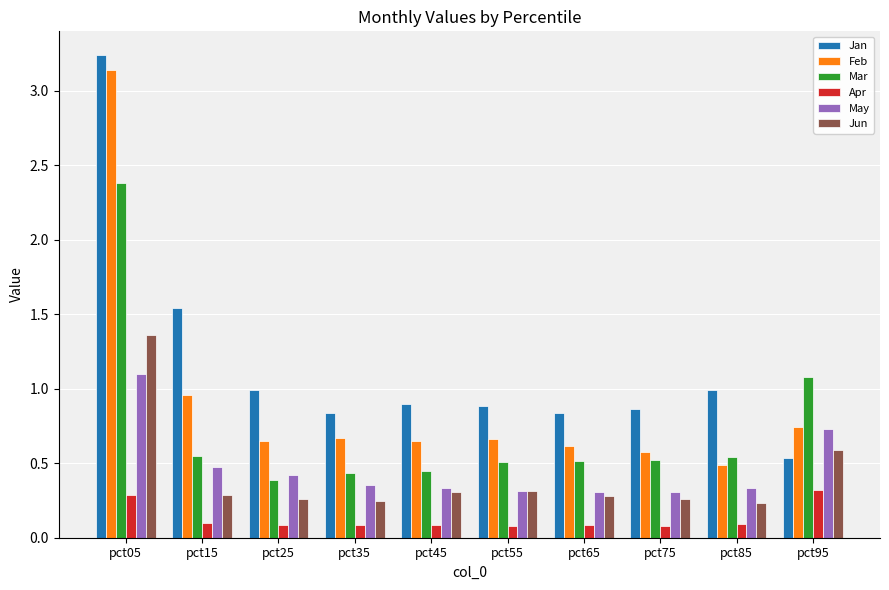

What is the total value across all series at pct45?

2.7